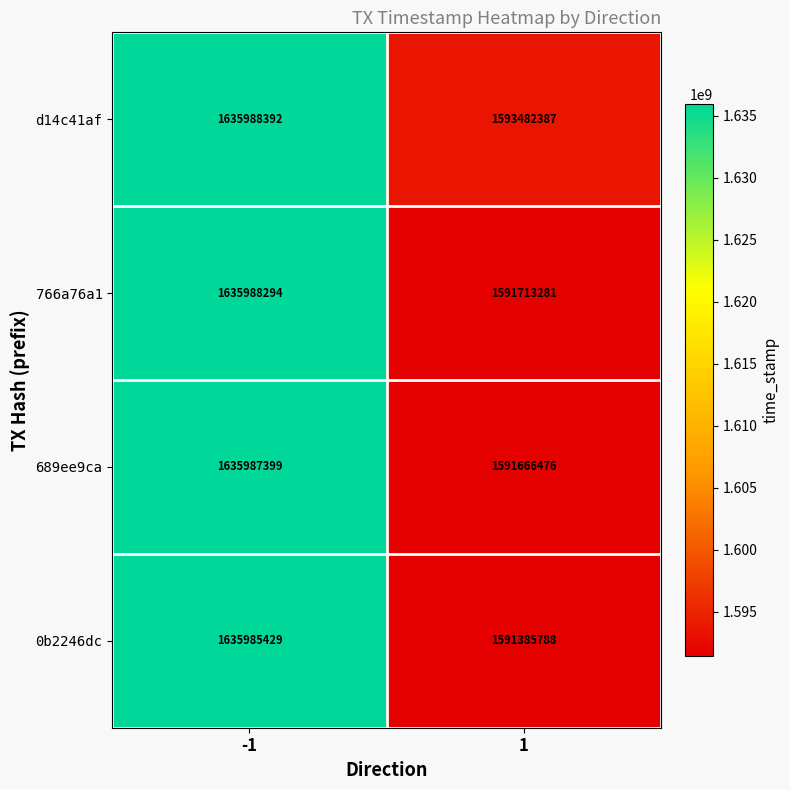

What is the minimum value for 766a76a1?

1591713281